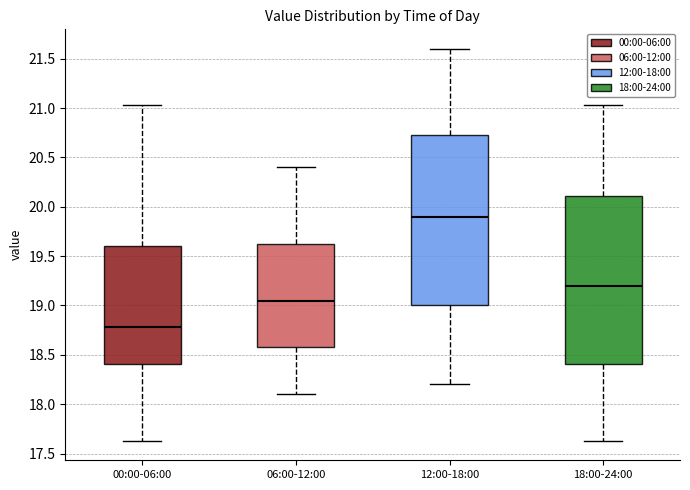

Which box's median line is the lowest?

00:00-06:00